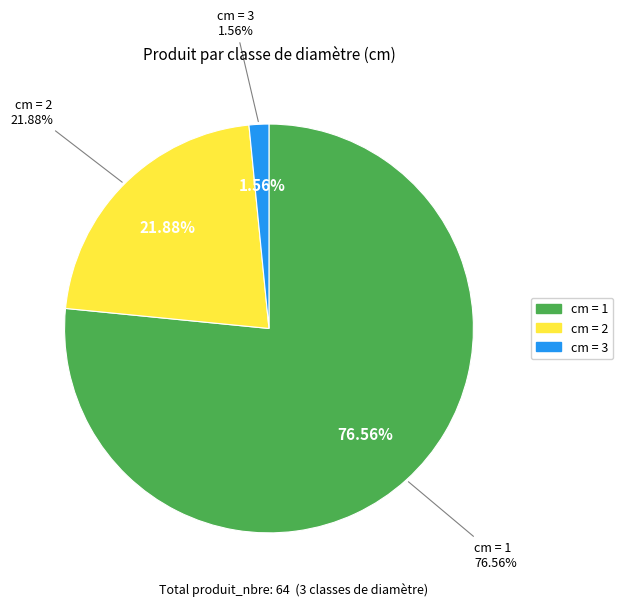

What is the change in value from 2 to 3?

-13